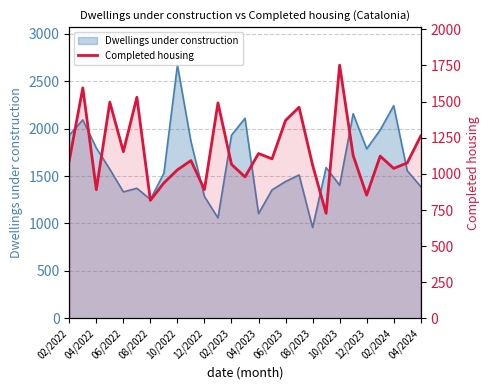

Where does the data first go above 1093?

04/2022